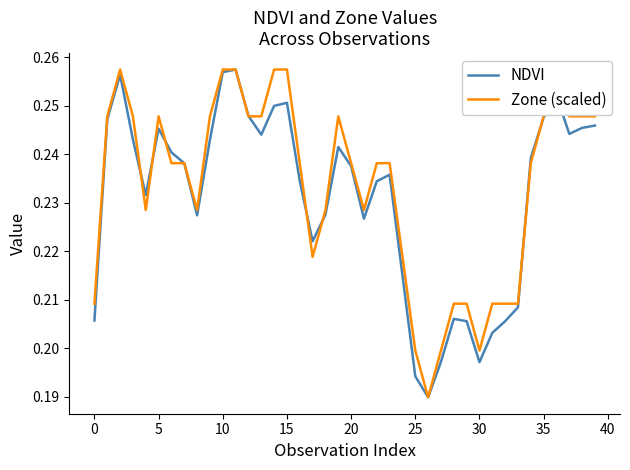

In NDVI, how many points are higher than both neighbors (excluding endpoints)?

8